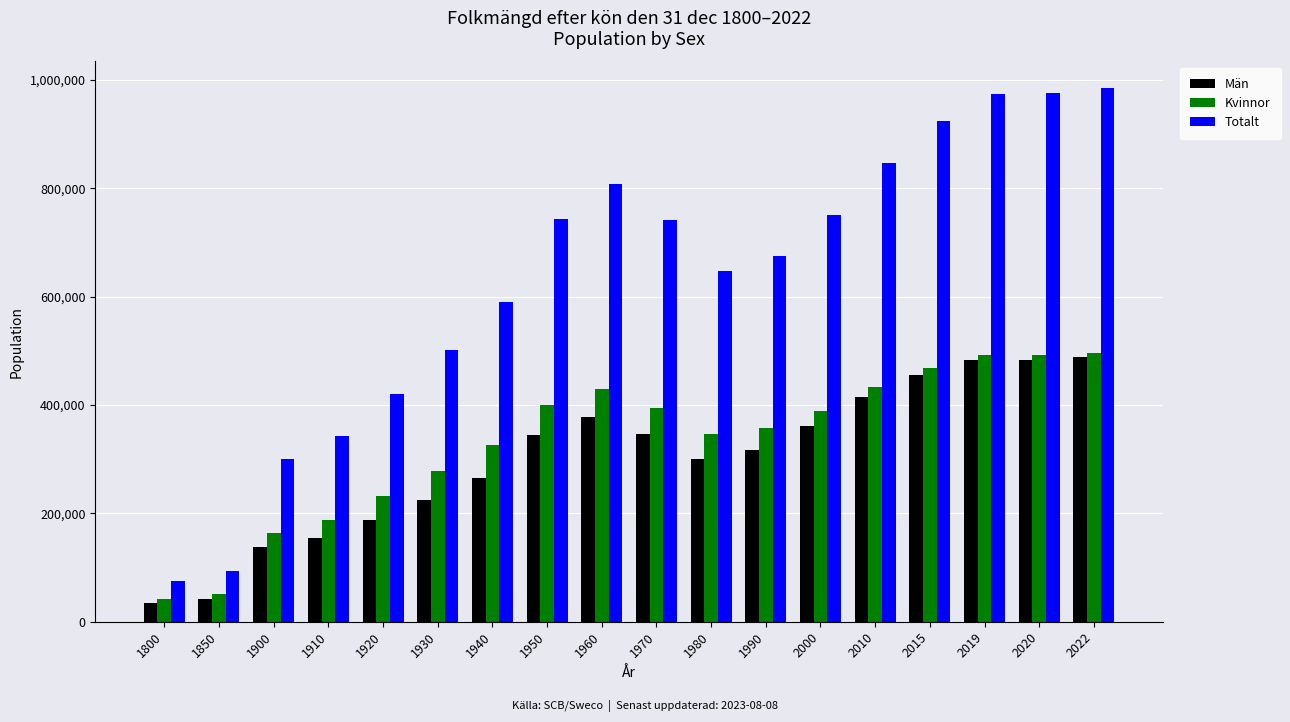

Count the number of categories in the chart.

18